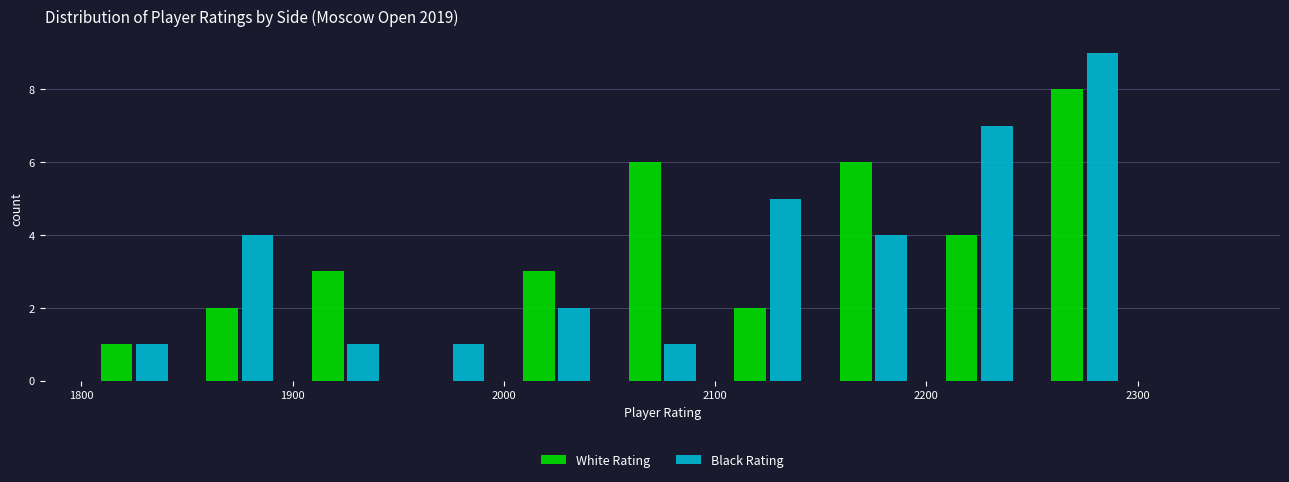

Reading left to right, list every range on the x-axis with the height of the bar of each series over it. The values are not printed on the chart, so give them approximately, as read against the axis.

1800 to 1850: White Rating=1	Black Rating=1
1850 to 1900: White Rating=2	Black Rating=4
1900 to 1950: White Rating=3	Black Rating=1
1950 to 2000: White Rating=0	Black Rating=1
2000 to 2050: White Rating=3	Black Rating=2
2050 to 2100: White Rating=6	Black Rating=1
2100 to 2150: White Rating=2	Black Rating=5
2150 to 2200: White Rating=6	Black Rating=4
2200 to 2250: White Rating=4	Black Rating=7
2250 to 2300: White Rating=8	Black Rating=9
2300 to 2350: White Rating=0	Black Rating=0